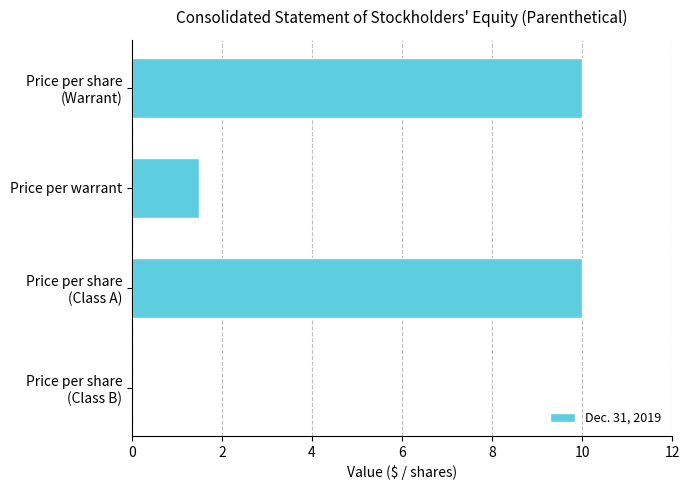

What is the average value?

5.4